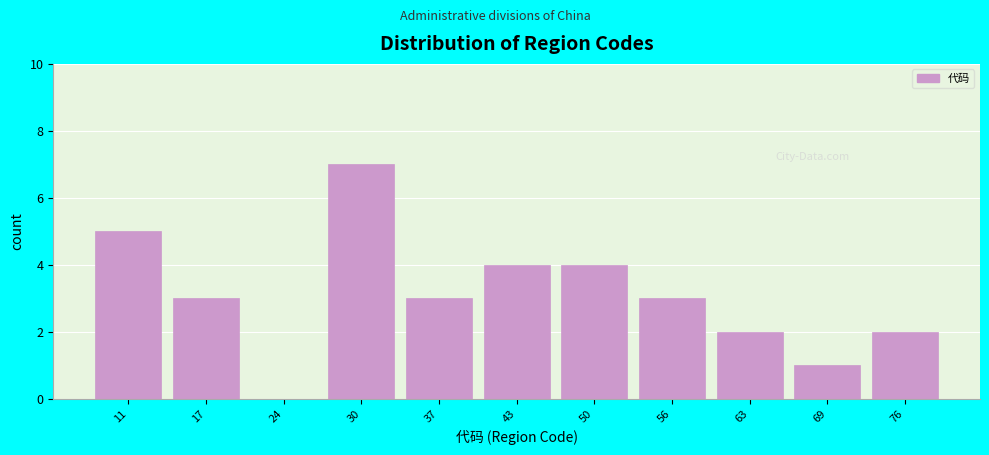

Reading right to left, extract all data points from this chart.

76=2	69=1	63=2	56=3	50=4	43=4	37=3	30=7	24=0	17=3	11=5